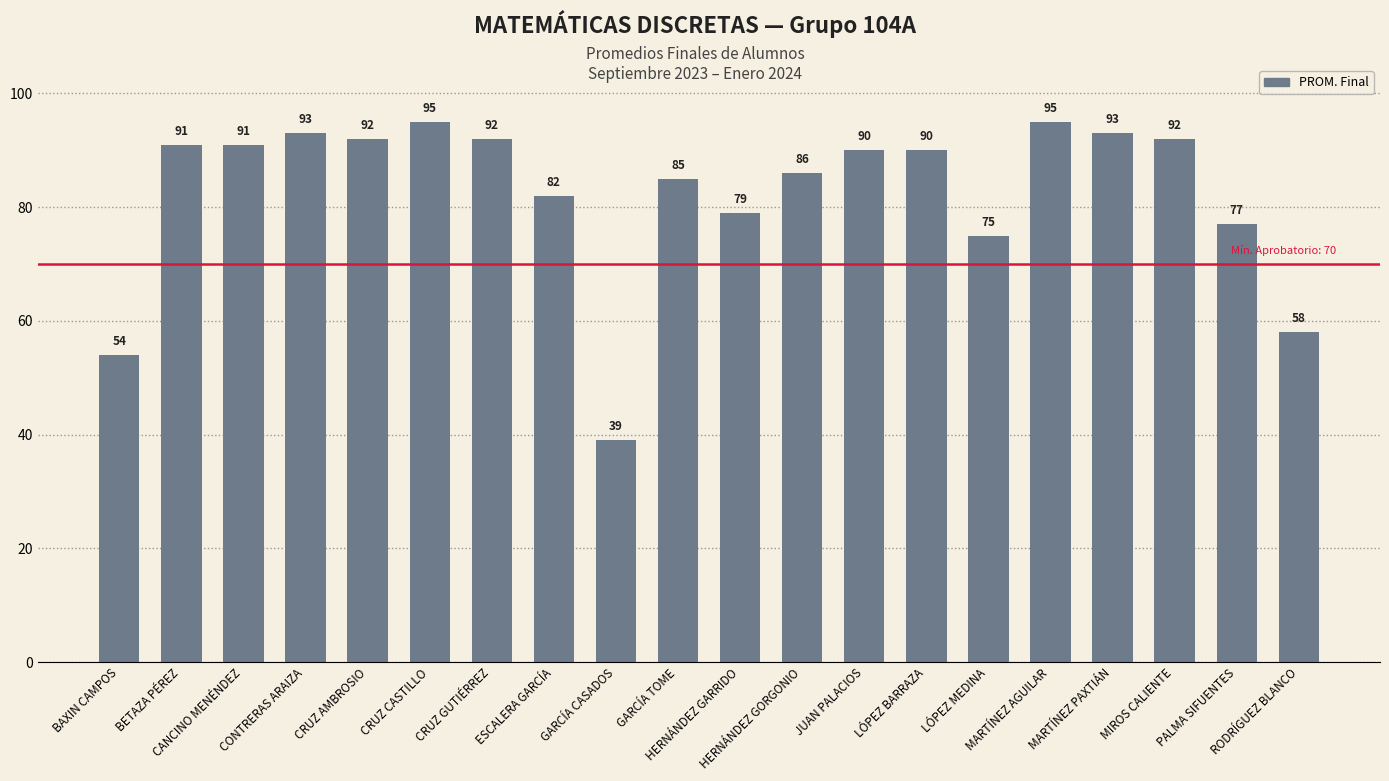

Approximately how many times larger is the value at CONTRERAS ARAIZA compared to BAXIN CAMPOS?

1.7